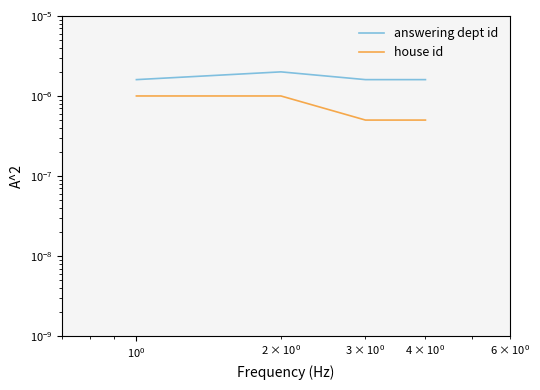

Which series has the widest spread of values?

house id